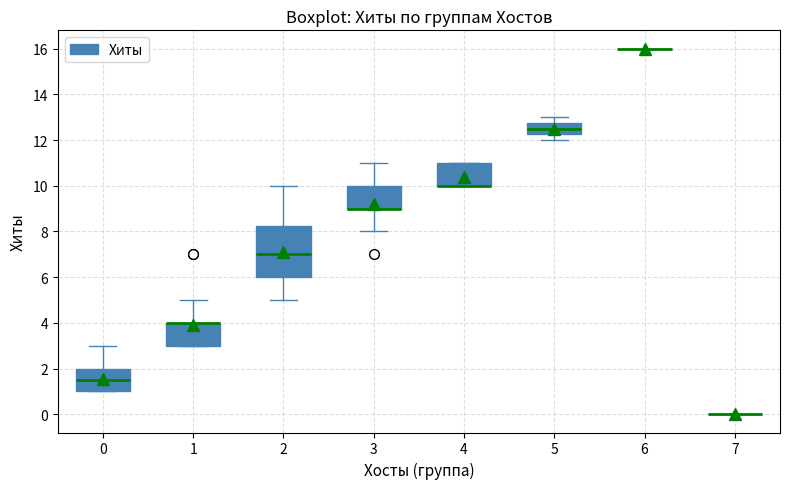

Reading left to right, transcribe this box plot: for each box, give where its median line is, the range the box spans, and where its two whiskers end, as read against the y-axis. The values are not printed on the chart, so give them approximately, as read against the axis.

0: median 1.6, box 1.0 to 2.0, whiskers 1.0 to 3.0
1: median 4.0 (drawn on the box's upper edge), box 3.0 to 4.0, whiskers 3.0 to 5.0
2: median 7.0, box 6.0 to 8.2, whiskers 5.0 to 10.0
3: median 9.0 (drawn on the box's lower edge), box 9.0 to 10.0, whiskers 8.0 to 11.0
4: median 10.0 (drawn on the box's lower edge), box 10.0 to 11.0, whiskers 10.0 to 11.0
5: median 12.6, box 12.2 to 12.8, whiskers 12.0 to 13.0
6: box collapsed to a line at 16.0, whiskers 16.0 to 16.0
7: box collapsed to a line at 0.0, whiskers 0.0 to 0.0